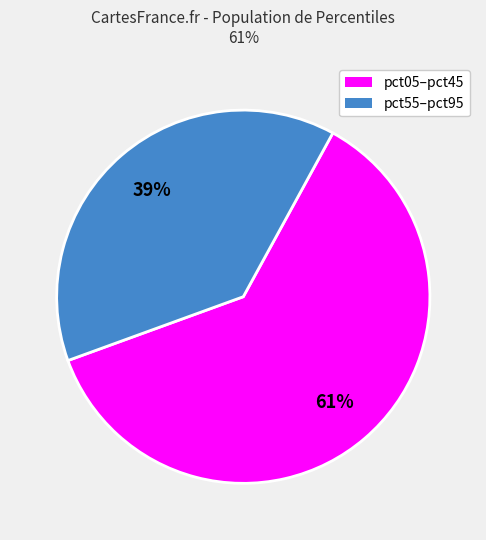

How many segments does this pie chart have?

2